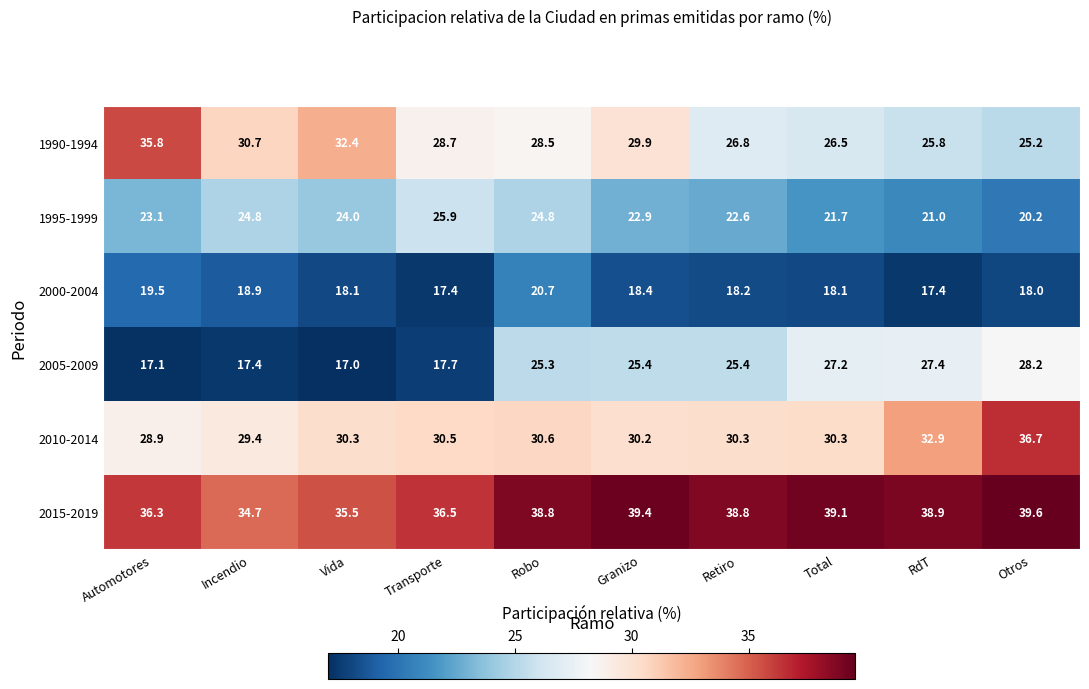

How many data points in 1995-1999 are above 23?

5